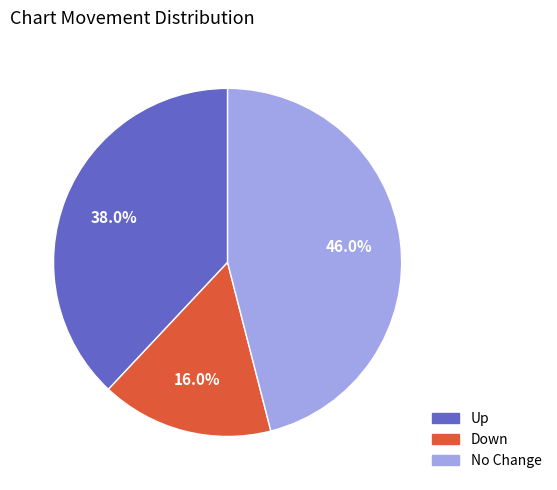

How many slices are in this pie chart?

3